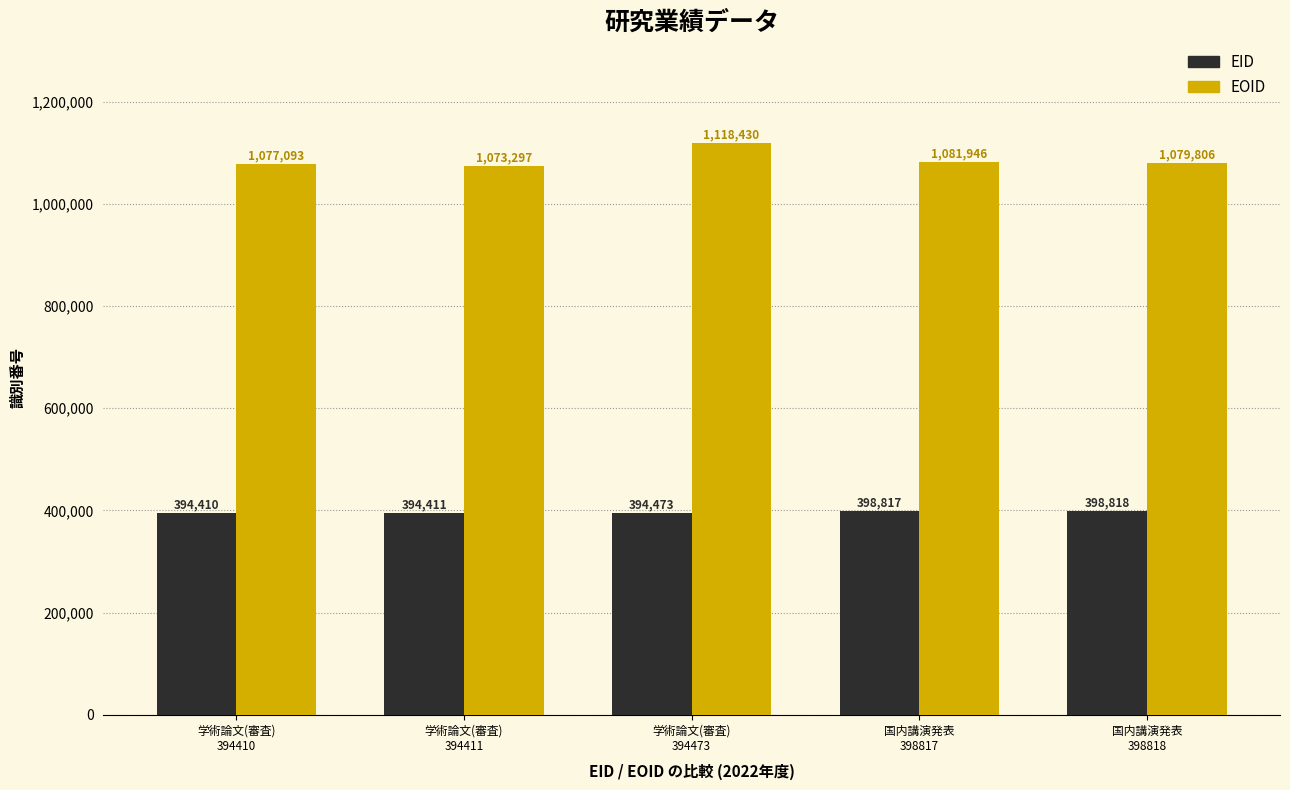

Which series has the largest range (max minus min)?

EOID